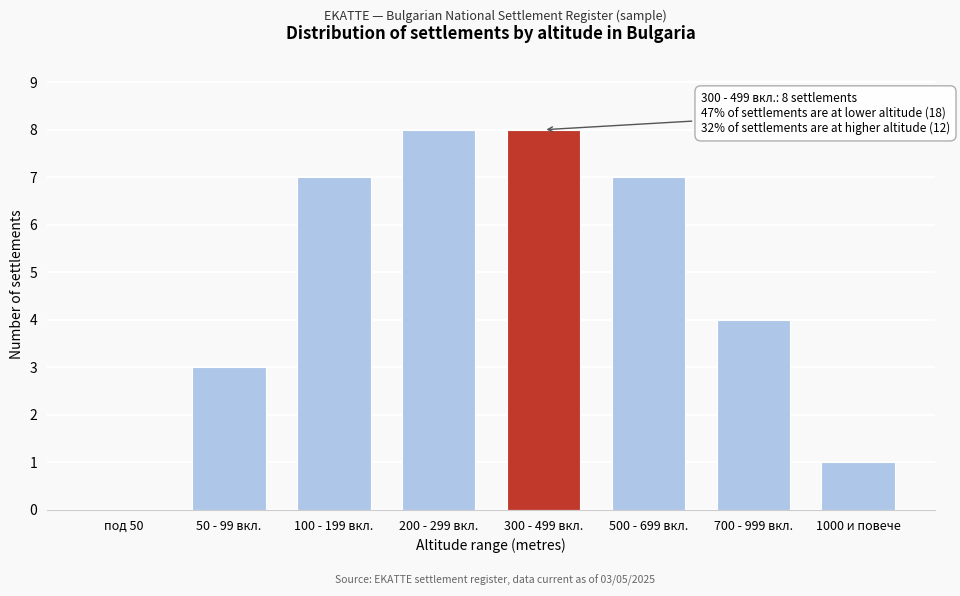

Reading left to right, list all the values displayed in this chart.

под 50=0	50 - 99 вкл.=3	100 - 199 вкл.=7	200 - 299 вкл.=8	300 - 499 вкл.=8	500 - 699 вкл.=7	700 - 999 вкл.=4	1000 и повече=1